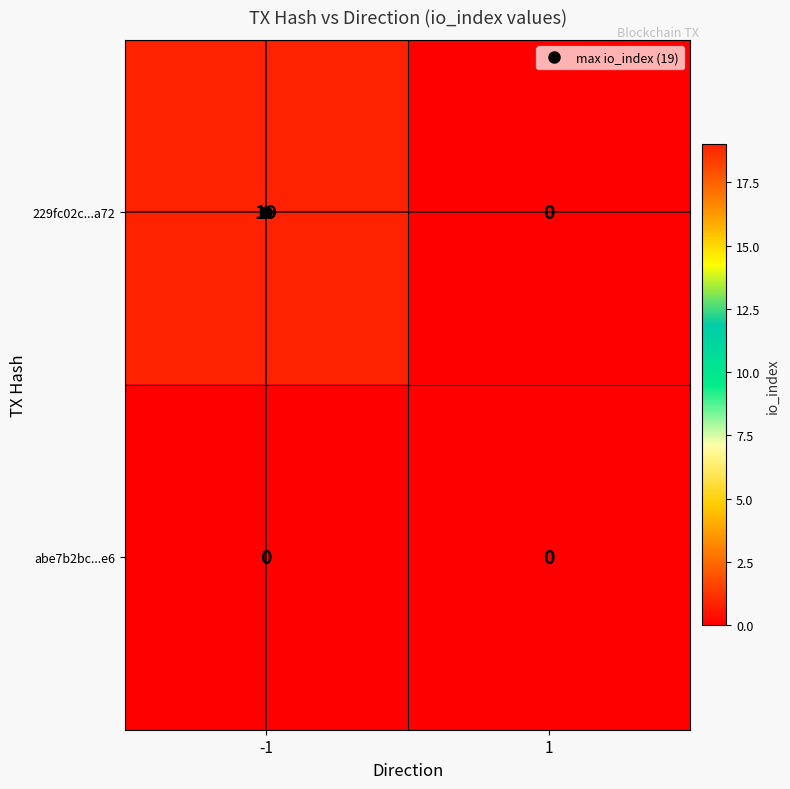

How many data points in 229fc02c...a72 are less than 19?

1